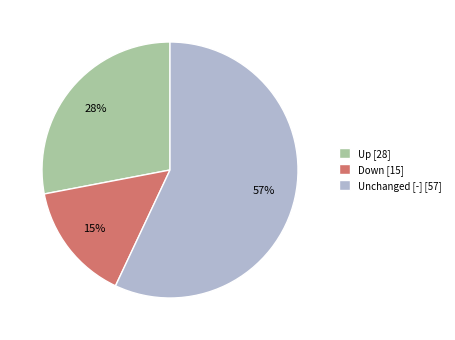

To the nearest percent, what percentage of the pie is Up [28]?

28%